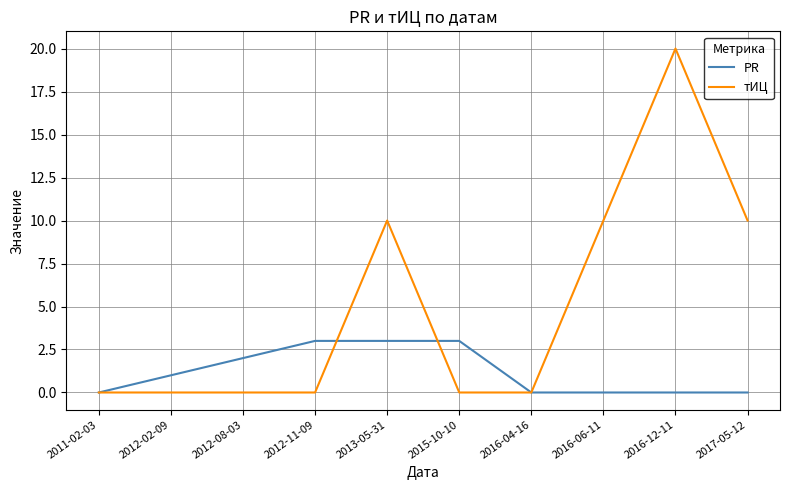

What is the difference between the second highest and minimum values in the PR series?

3